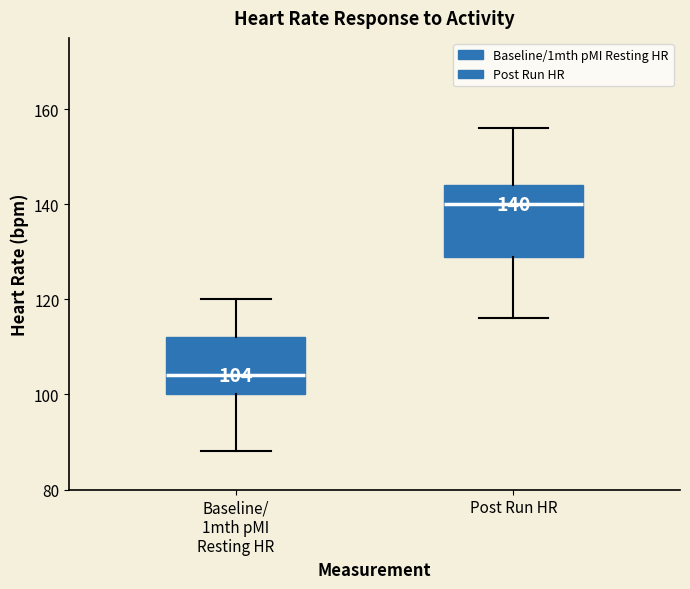

Which box has the highest median line?

Post Run HR